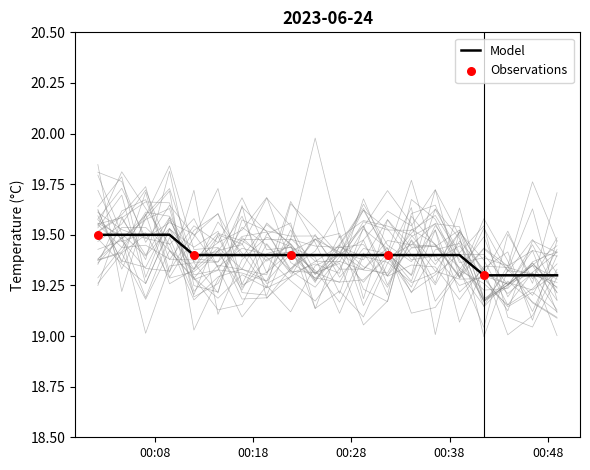

What is the change in value from 2023-06-24T00:19:23 to 2023-06-24T00:41:30?

-0.1